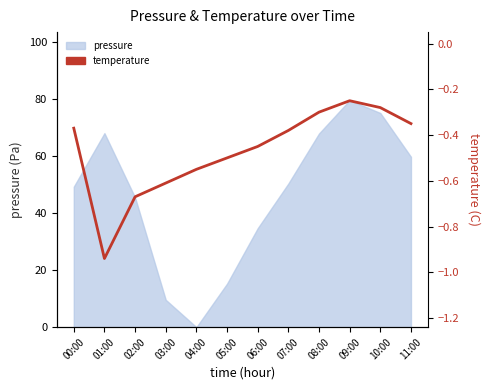

What is the label of the 12th point from the left?

11:00